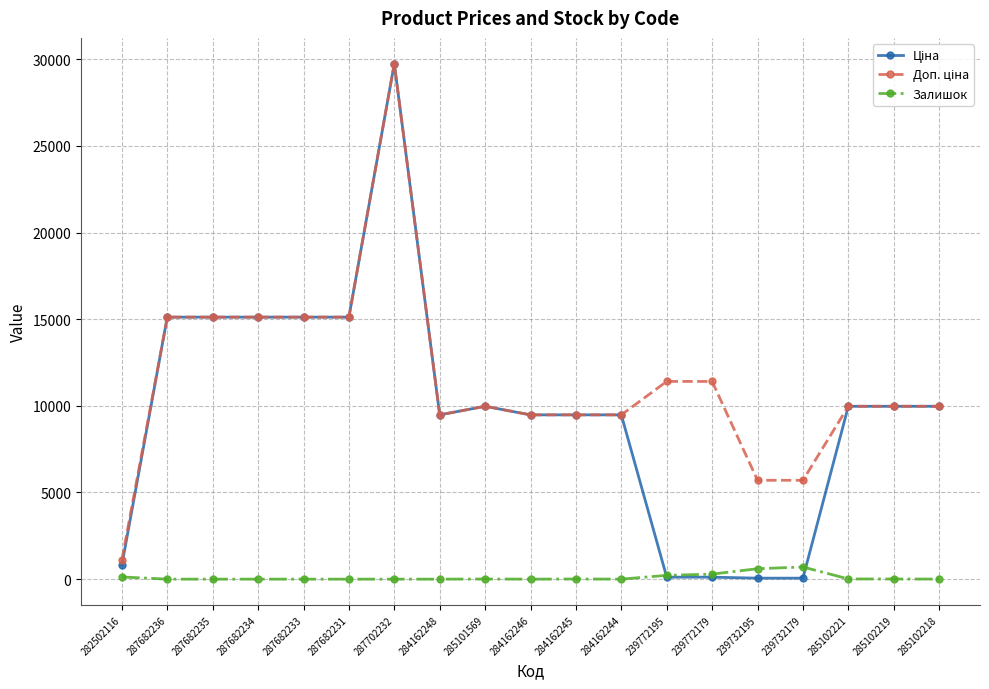

At how many categories does at least one series exceed 27980?

1